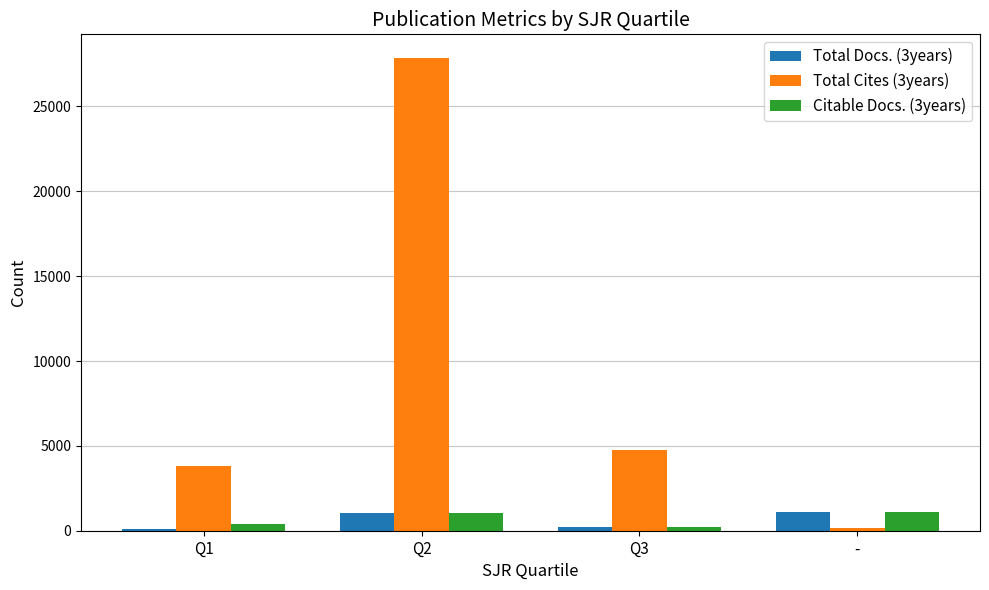

Which category has the highest value across all series?

Q2